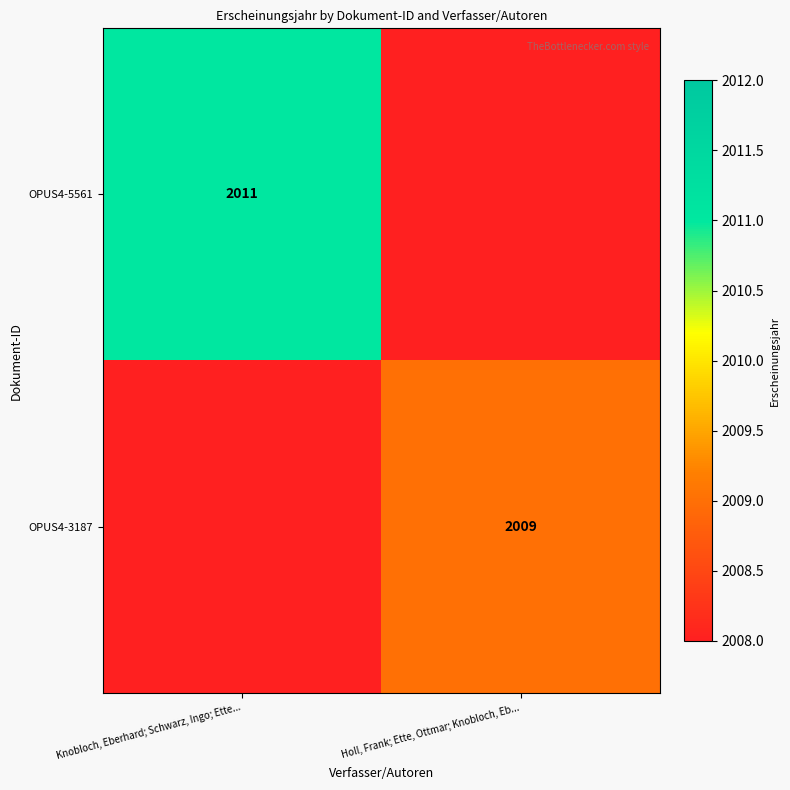

True or false: OPUS4-5561 has a value of 2011 at Knobloch, Eberhard; Schwarz, Ingo; Ette....

True